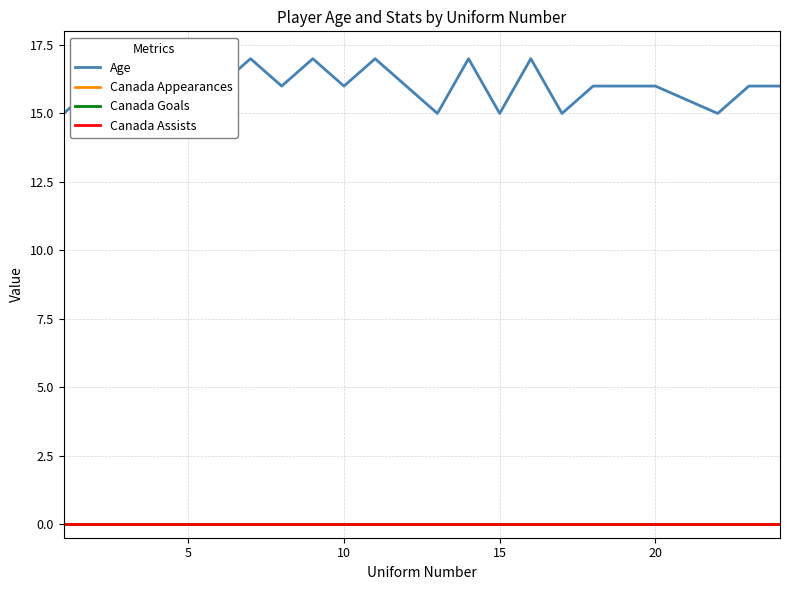

True or false: Canada Goals and Canada Appearances cross at least once.

False